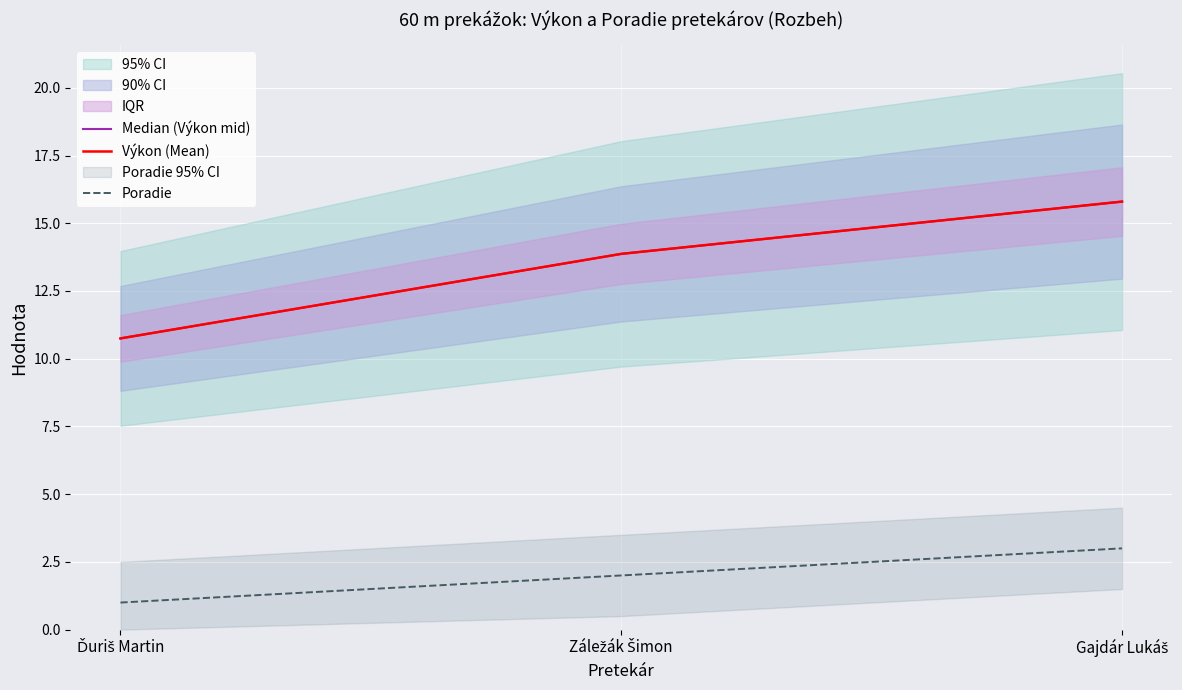

The Poradie series shows 0.4 at Ďuriš Martin. True or false?

False